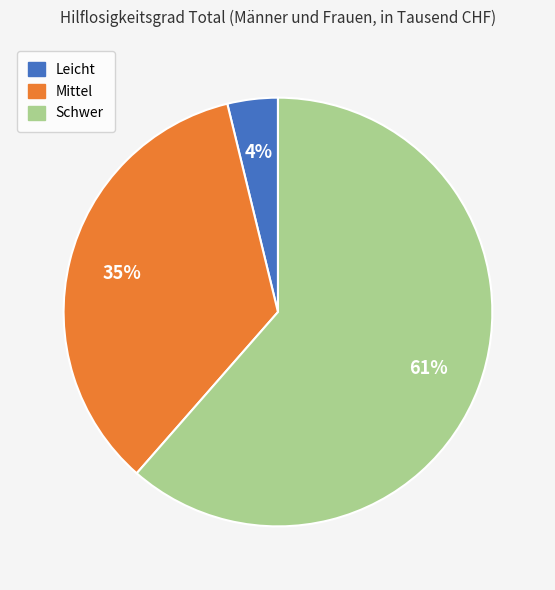

Is Mittel the majority of the pie?

No